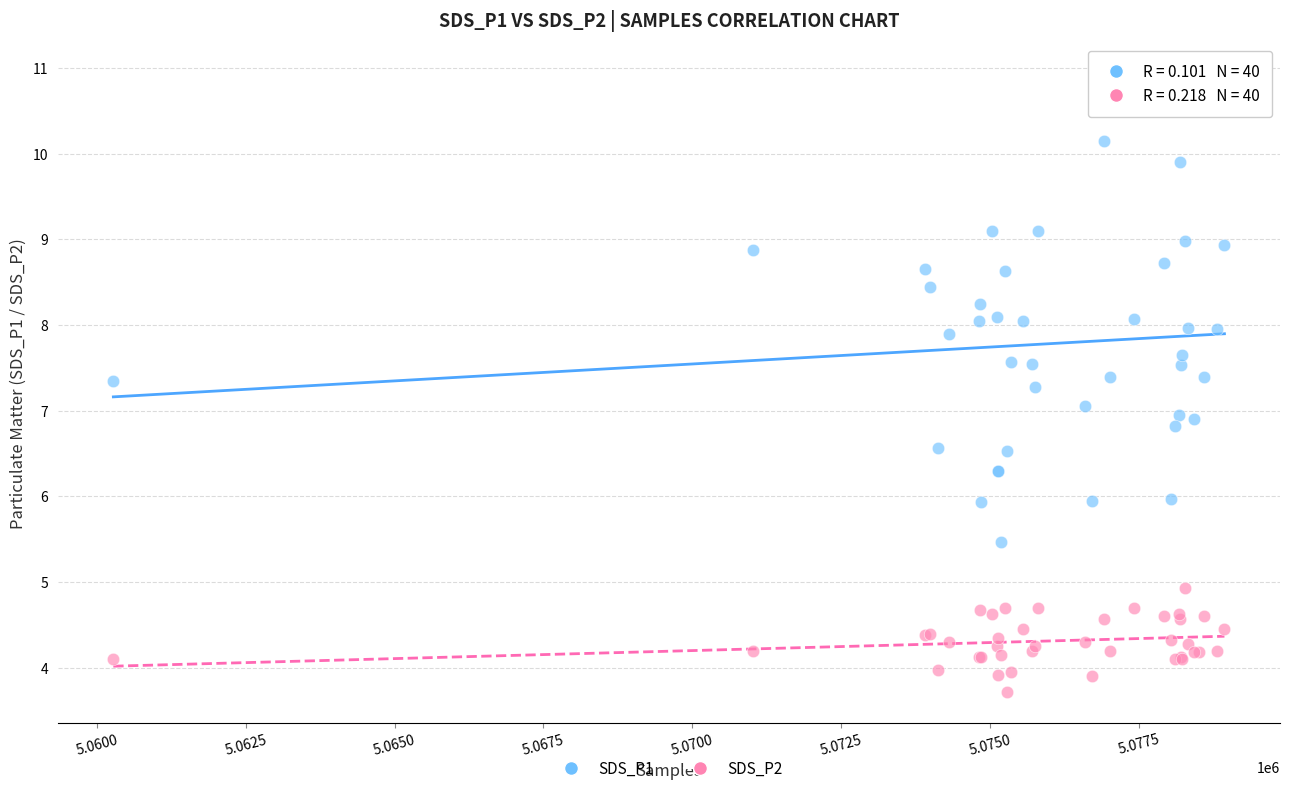

Which series has the largest Y range (max minus min)?

SDS_P1